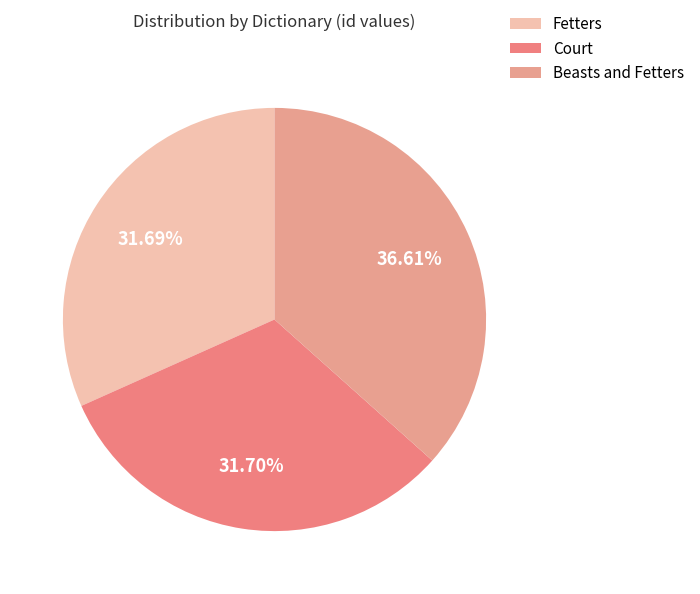

Which slice is the largest?

Beasts and Fetters